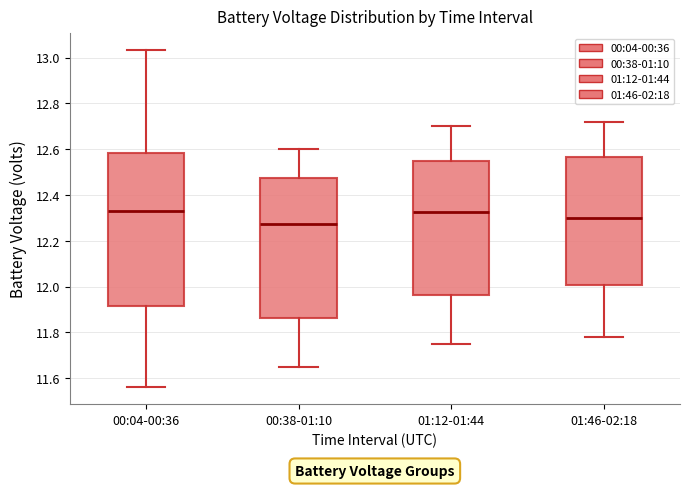

Reading left to right, read every box against the y-axis: the position of its median line, the range the box covers, and the ends of its whiskers. The values are not printed on the chart, so give them approximately, as read against the axis.

00:04-00:36: median 12.32, box 11.92 to 12.58, whiskers 11.56 to 13.04
00:38-01:10: median 12.28, box 11.86 to 12.48, whiskers 11.66 to 12.60
01:12-01:44: median 12.32, box 11.96 to 12.56, whiskers 11.76 to 12.70
01:46-02:18: median 12.30, box 12.00 to 12.56, whiskers 11.78 to 12.72